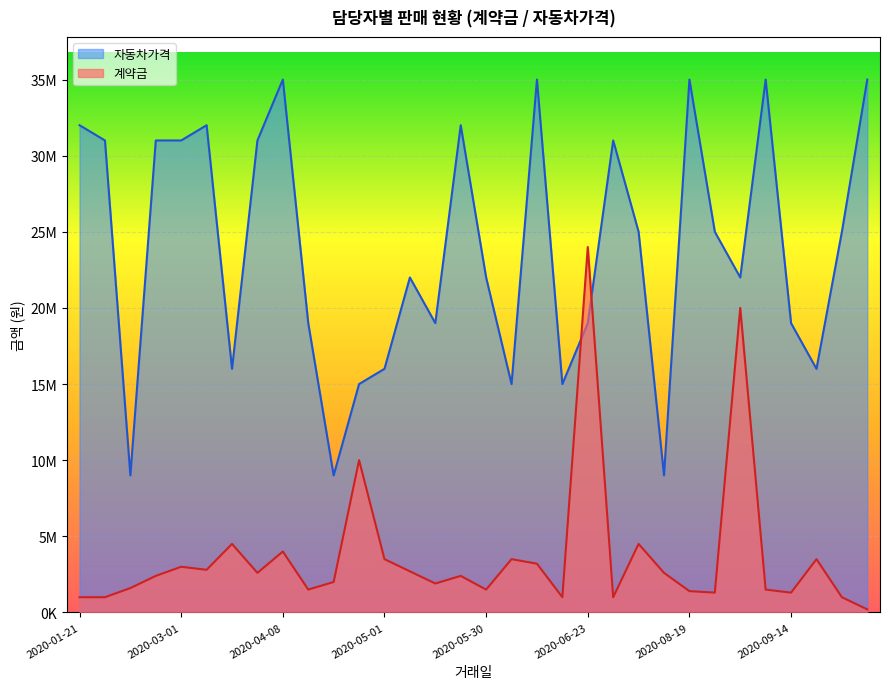

What is the sum of the 계약금 values at 2020-09-14 and 2020-02-16?

2900000